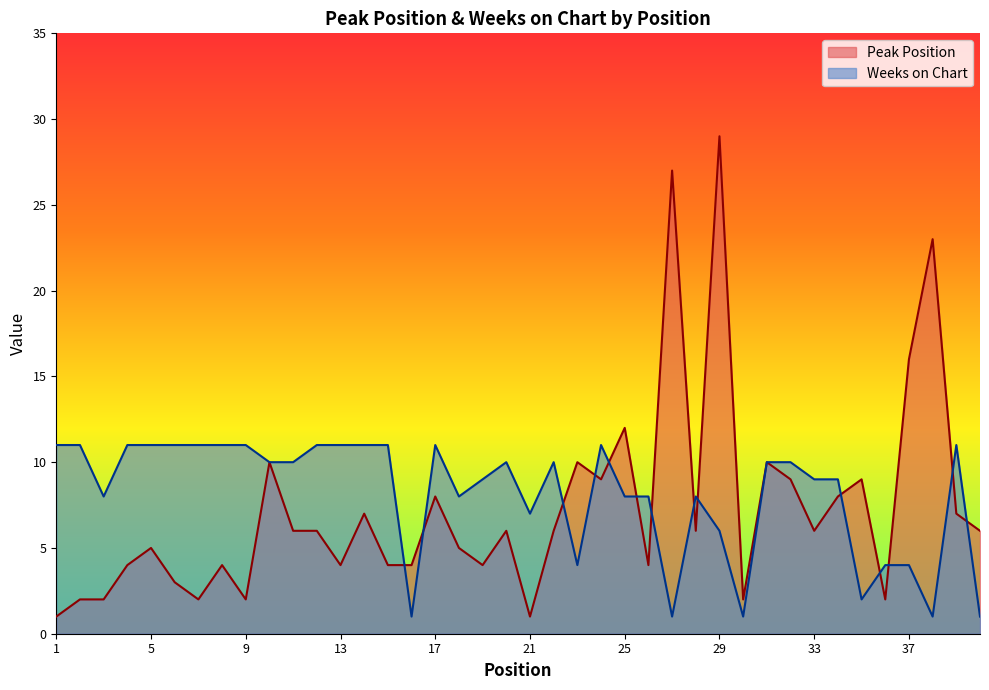

Rank the categories by Weeks on Chart value from lowest to highest.

16, 27, 30, 38, 40, 35, 23, 36, 37, 29, 21, 3, 18, 25, 26, 28, 19, 33, 34, 10, 11, 20, 22, 31, 32, 1, 2, 4, 5, 6, 7, 8, 9, 12, 13, 14, 15, 17, 24, 39